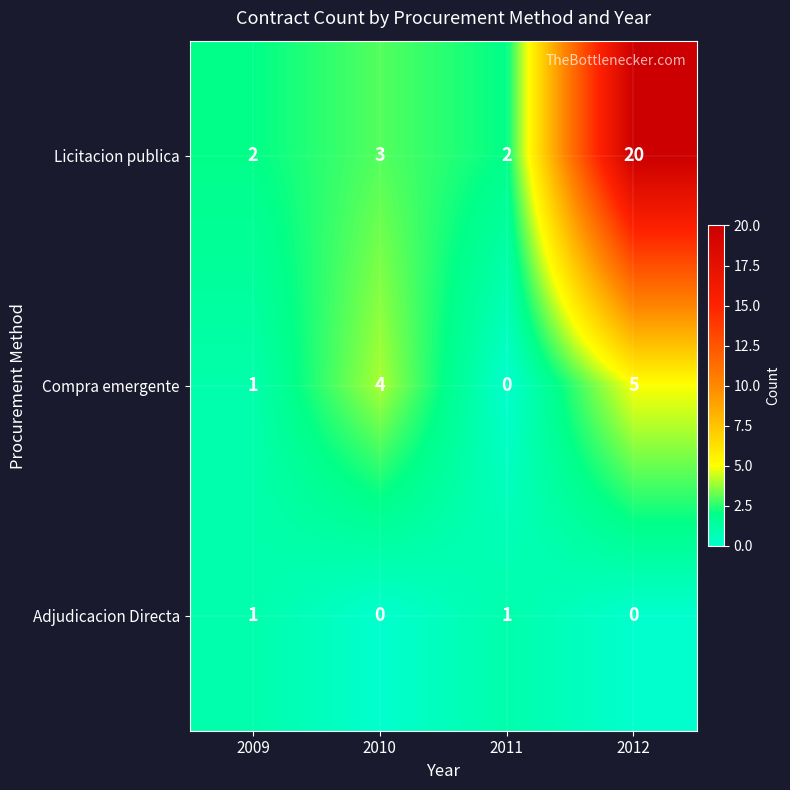

Count the number of categories in the chart.

4